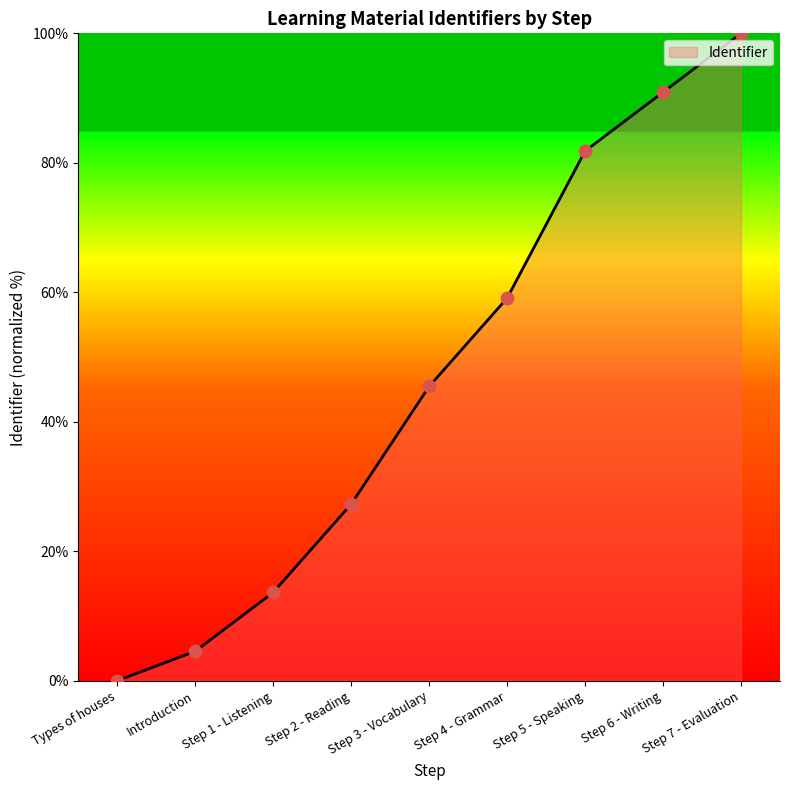

Which has a higher value, Step 5 - Speaking or Introduction?

Step 5 - Speaking